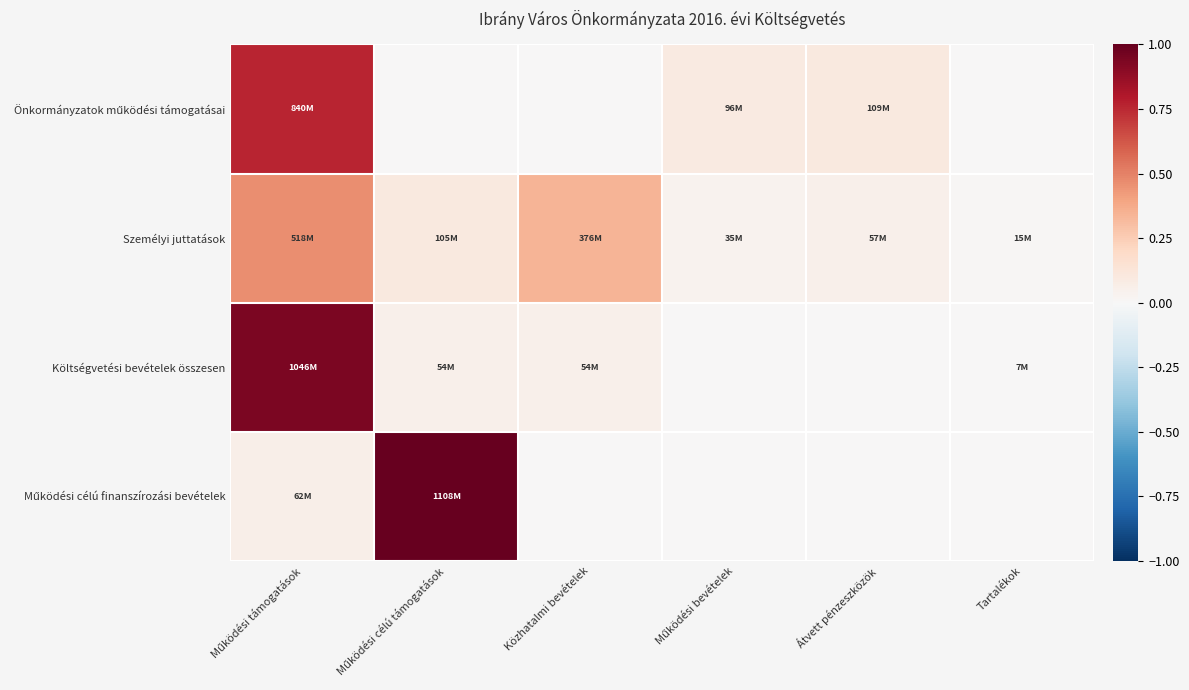

Which series has the widest spread of values?

Működési célú finanszírozási bevételek